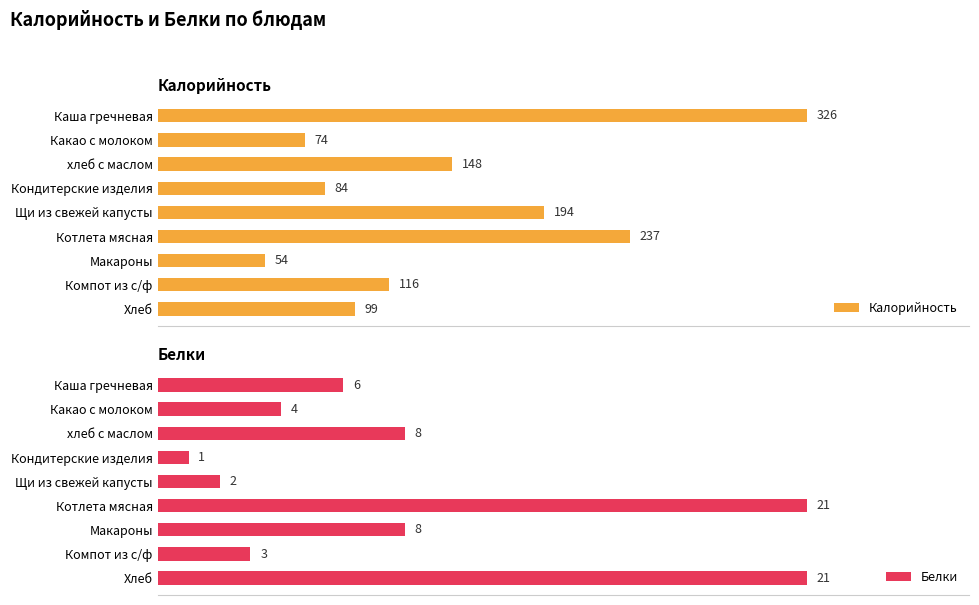

Reading left to right, list all the values displayed in this chart.

Калорийность: 326	74	148	84	194	237	54	116	99
Белки: 6	4	8	1	2	21	8	3	21